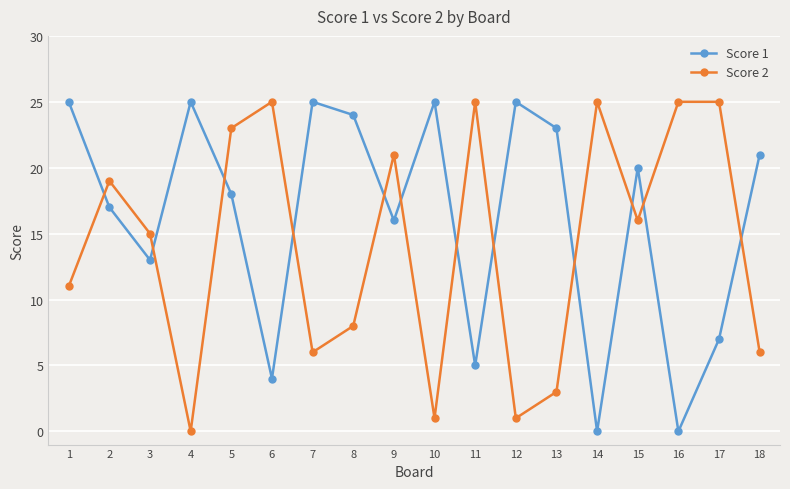

After their last crossing, which series has the higher values: Score 2 or Score 1?

Score 1